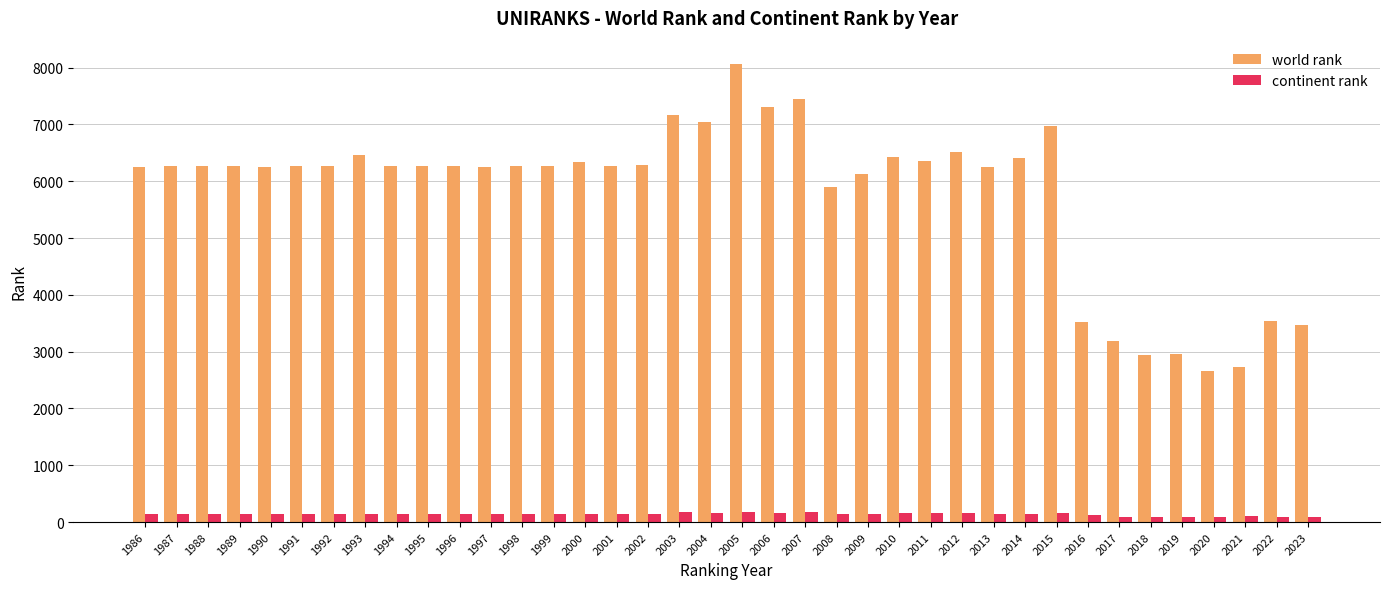

List the series in order of their peak value, highest first.

world rank, continent rank